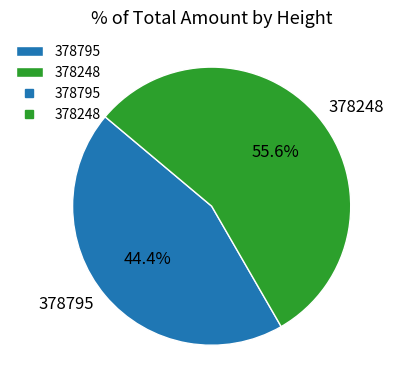

Rank the categories by value from lowest to highest.

378795, 378248